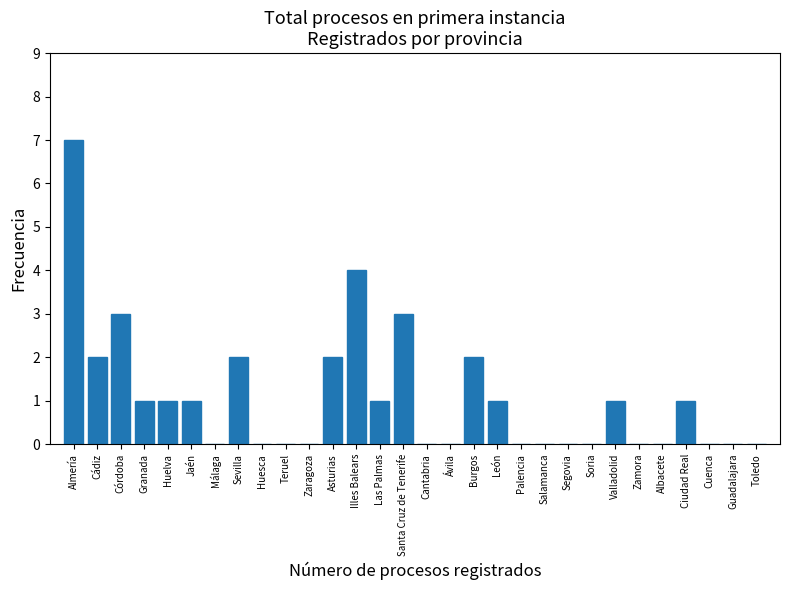

Reading left to right, list all the values displayed in this chart.

Almería=7	Cádiz=2	Córdoba=3	Granada=1	Huelva=1	Jaén=1	Málaga=0	Sevilla=2	Huesca=0	Teruel=0	Zaragoza=0	Asturias=2	Illes Balears=4	Las Palmas=1	Santa Cruz de Tenerife=3	Cantabria=0	Ávila=0	Burgos=2	León=1	Palencia=0	Salamanca=0	Segovia=0	Soria=0	Valladolid=1	Zamora=0	Albacete=0	Ciudad Real=1	Cuenca=0	Guadalajara=0	Toledo=0